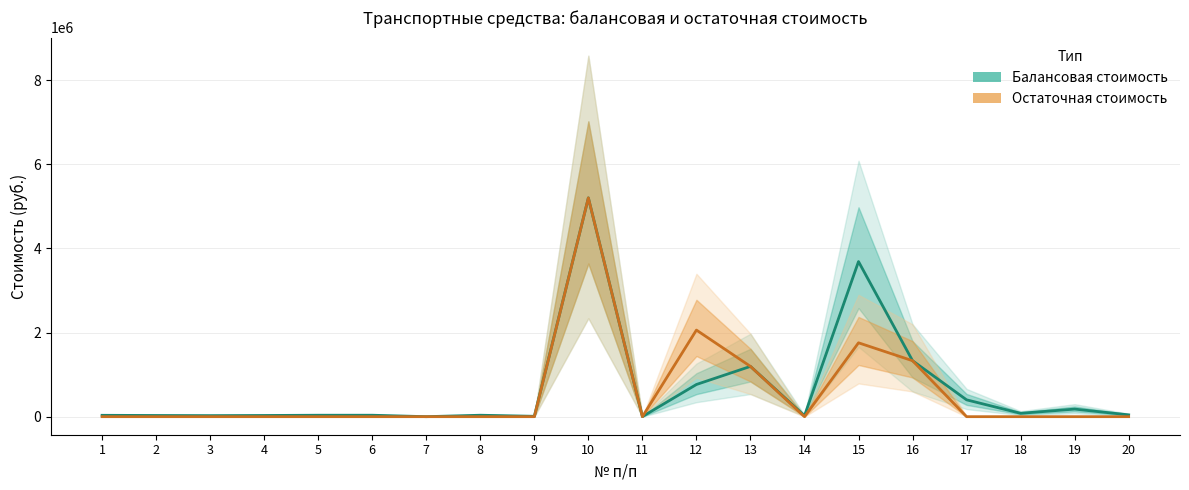

Does the chart display data point markers on the line(s)?

No